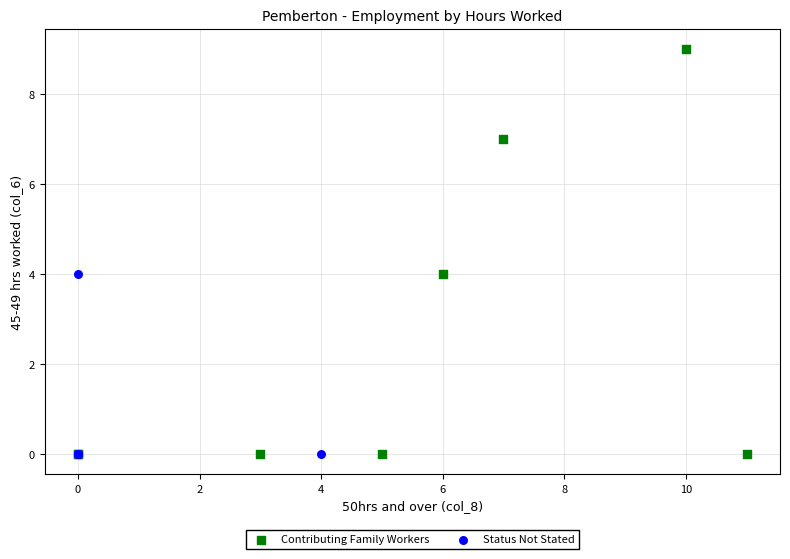

Which series has the largest Y range (max minus min)?

Contributing Family Workers